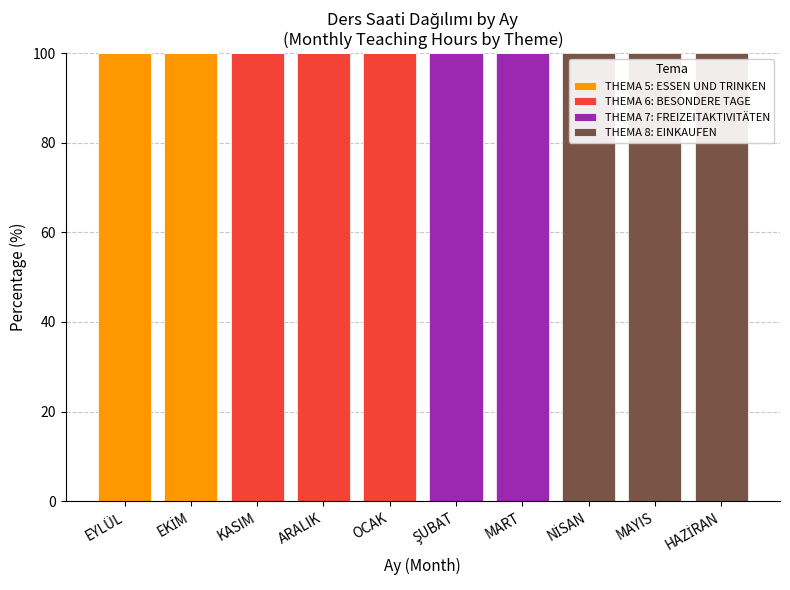

What is the maximum value for THEMA 5: ESSEN UND TRINKEN?

100